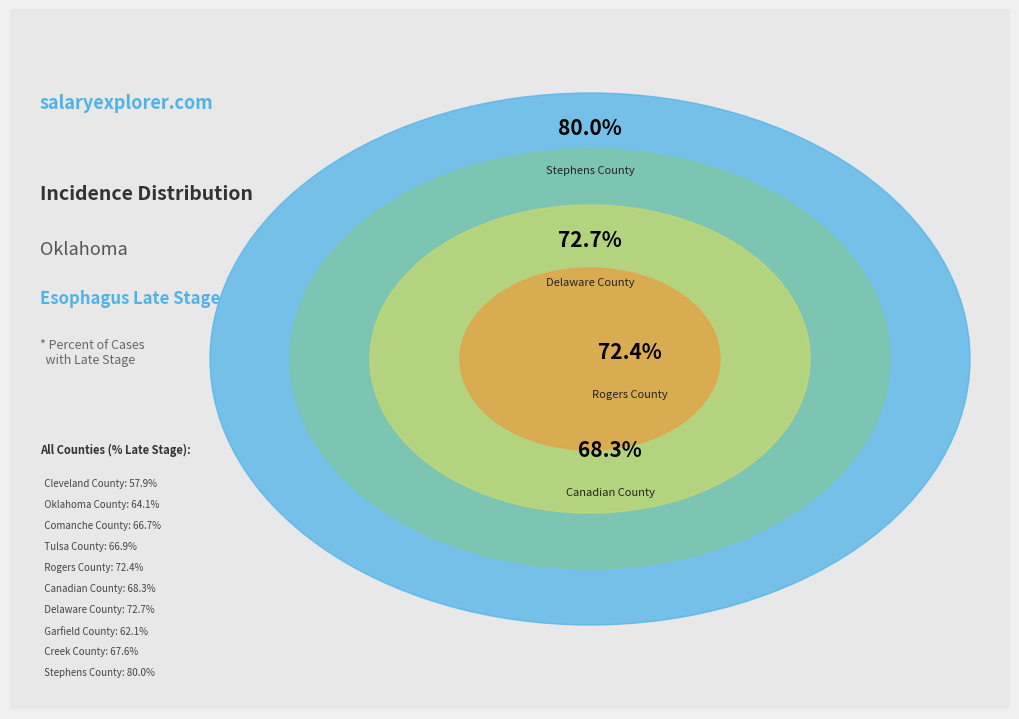

To the nearest percent, what portion does Delaware County represent?

11%